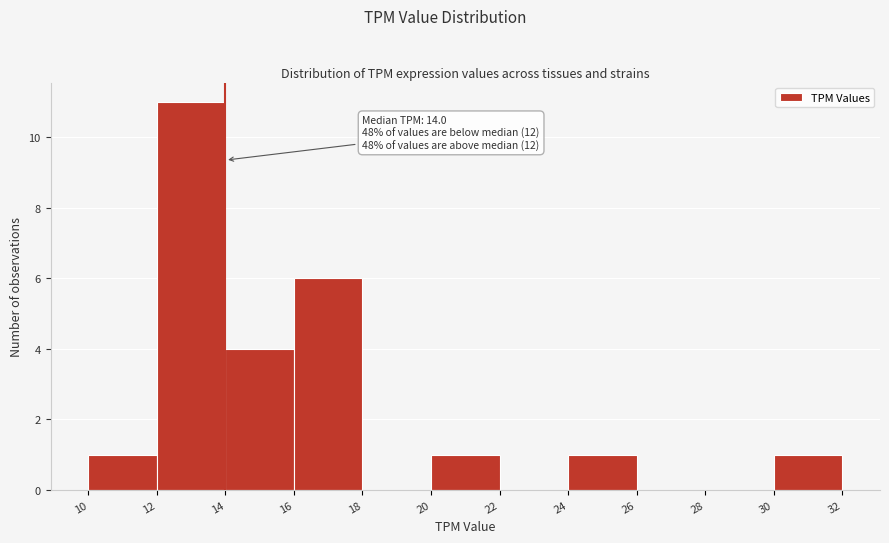

Which range on the x-axis has the tallest bar?

12 to 14